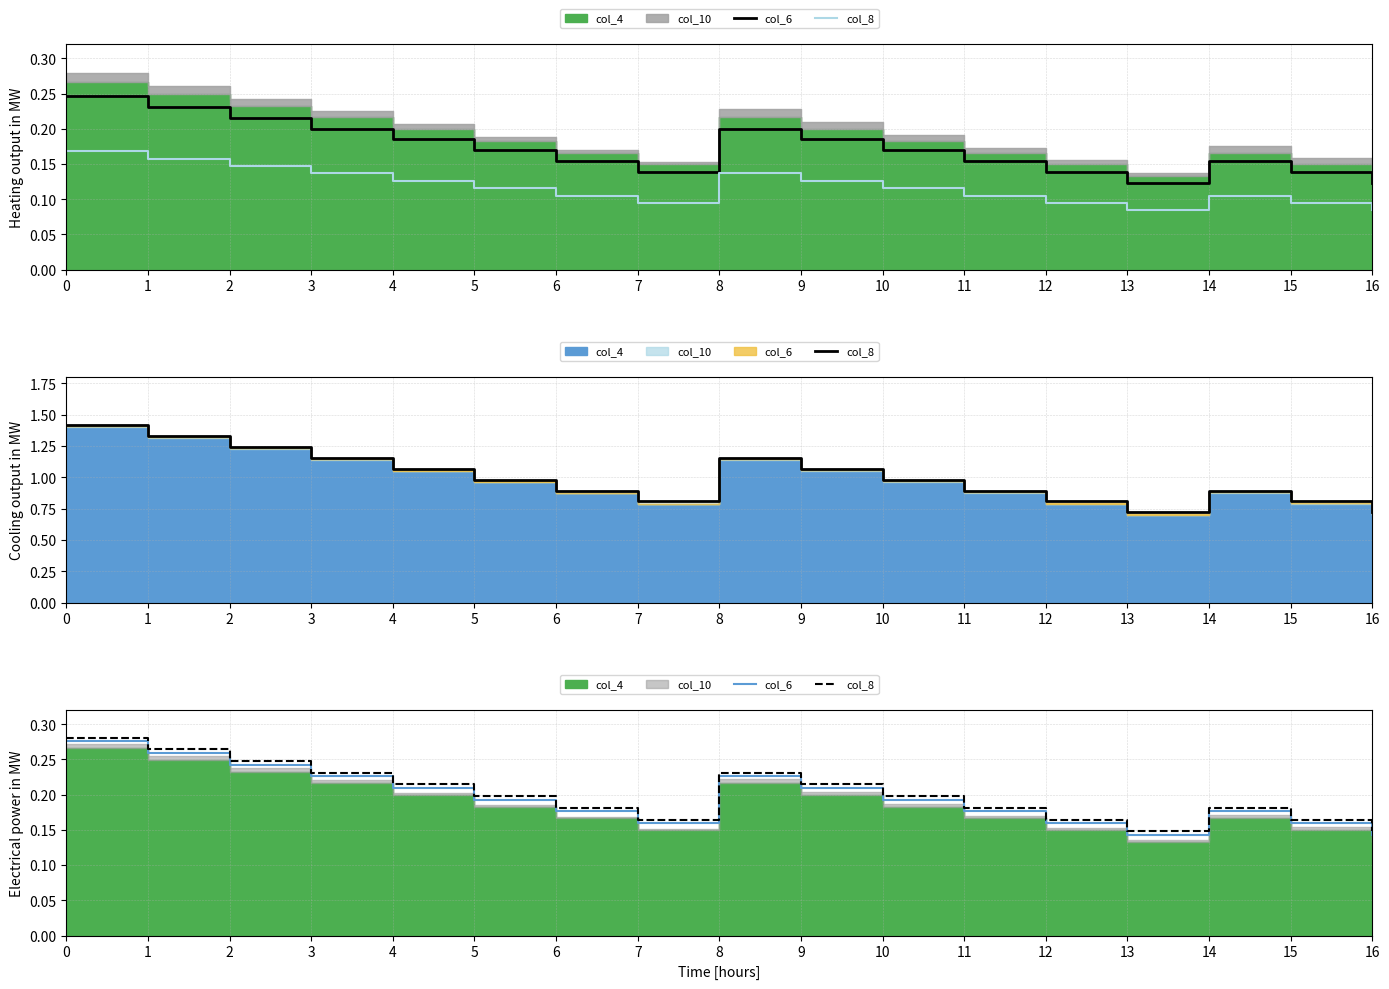

The col_8 series shows 0.3 at 10. True or false?

False